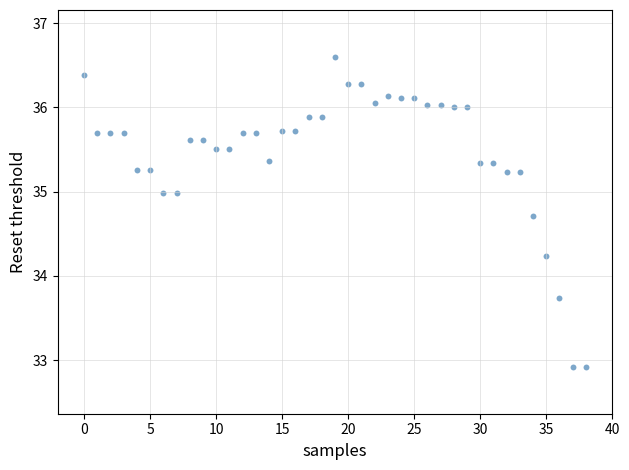

What is the range of Y values (max minus min)?

3.7